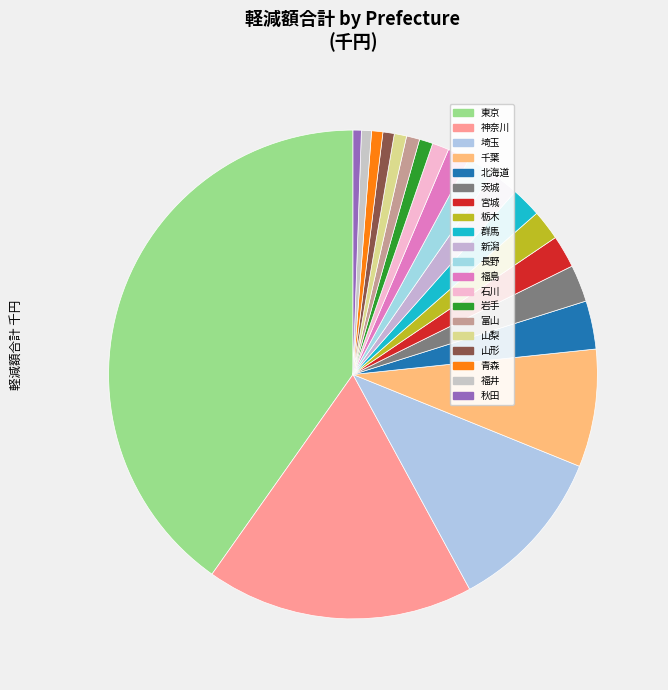

Which slice is the largest?

東京